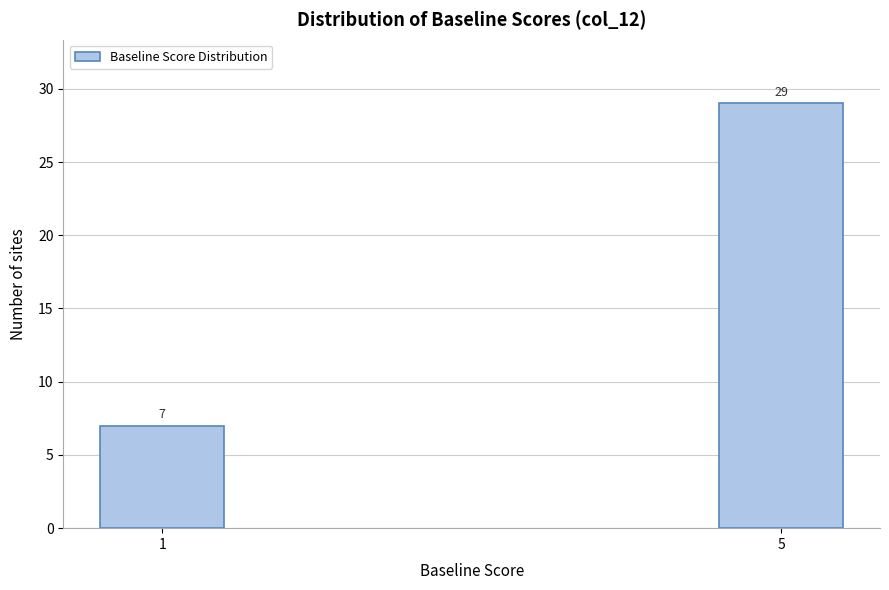

Reading right to left, extract all data points from this chart.

29	7